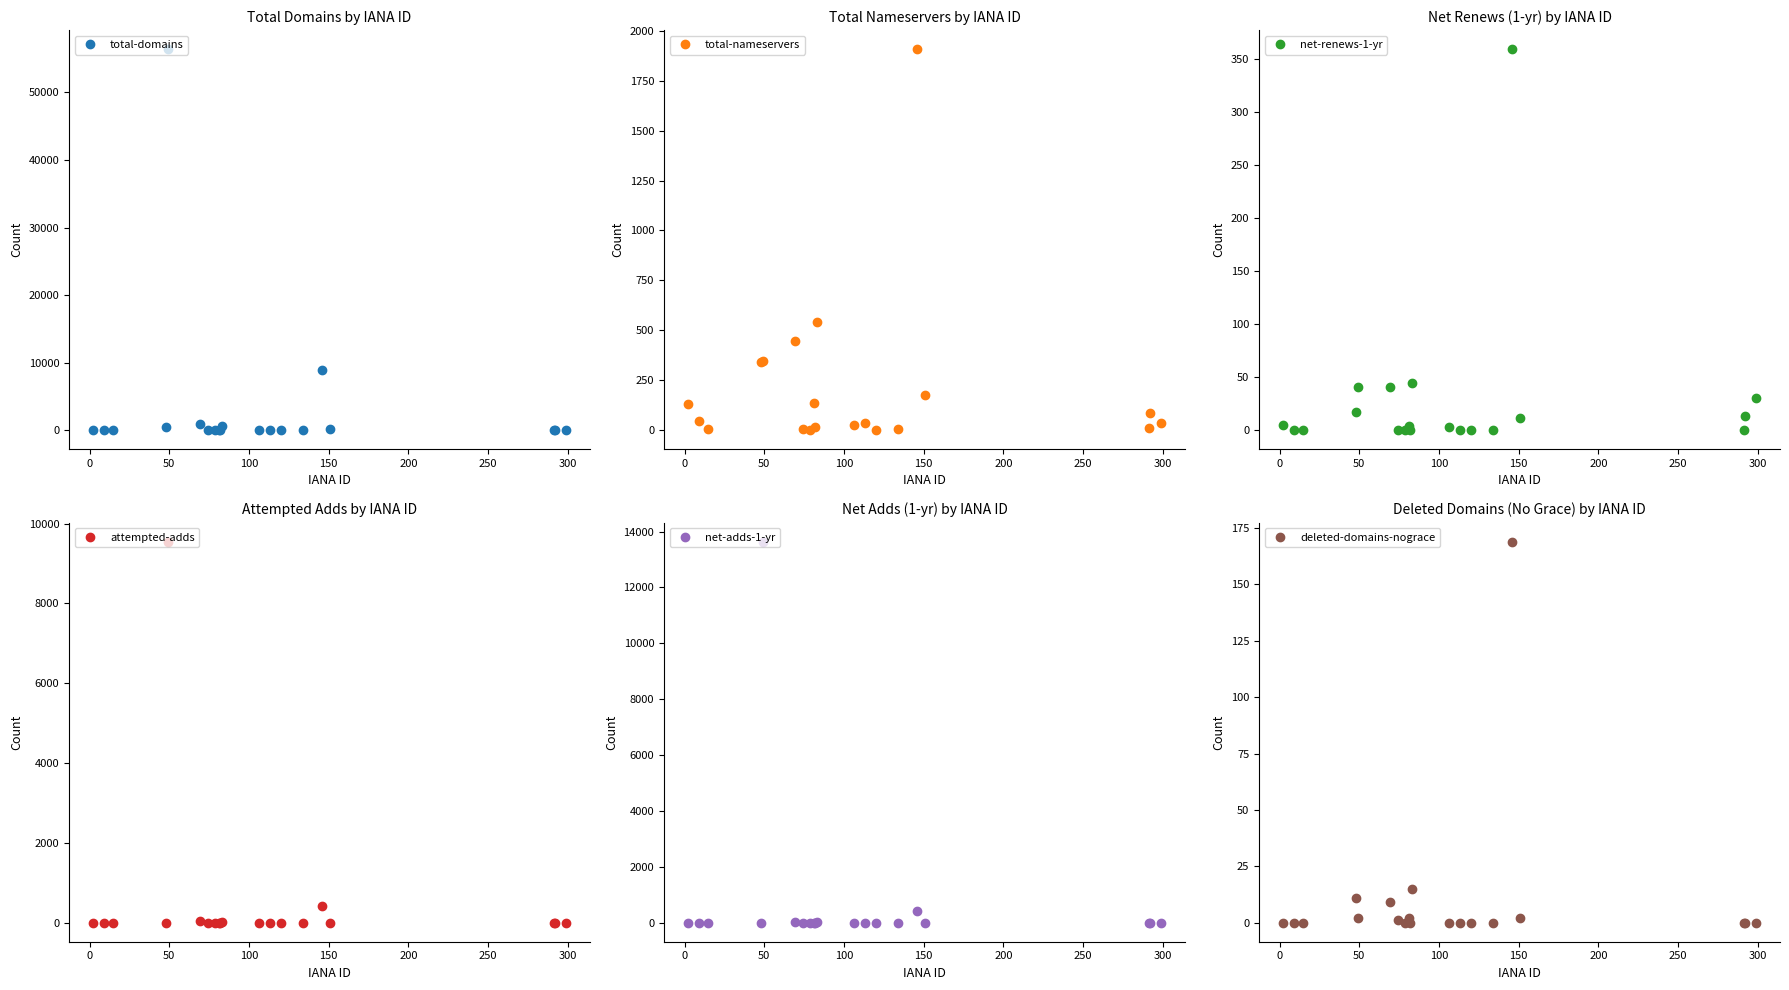

What is the label of the 18th point from the right?

50